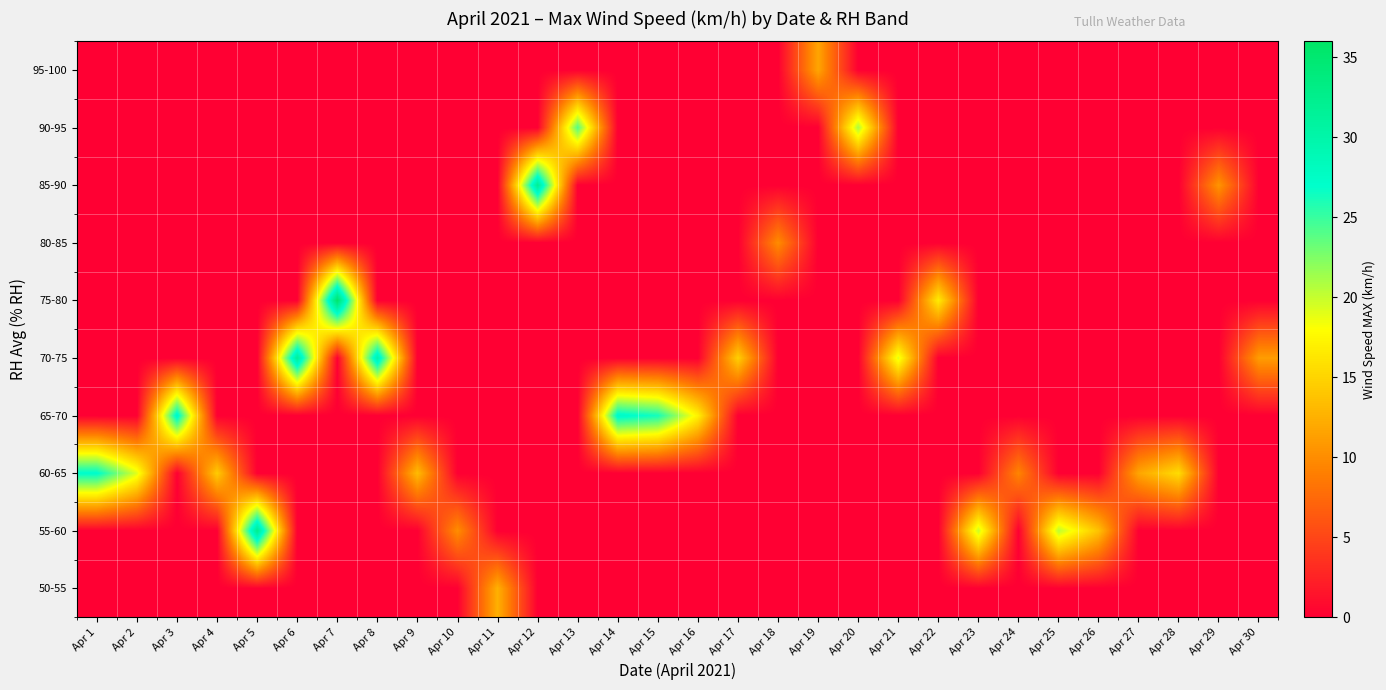

How many categories are shown in the chart?

30